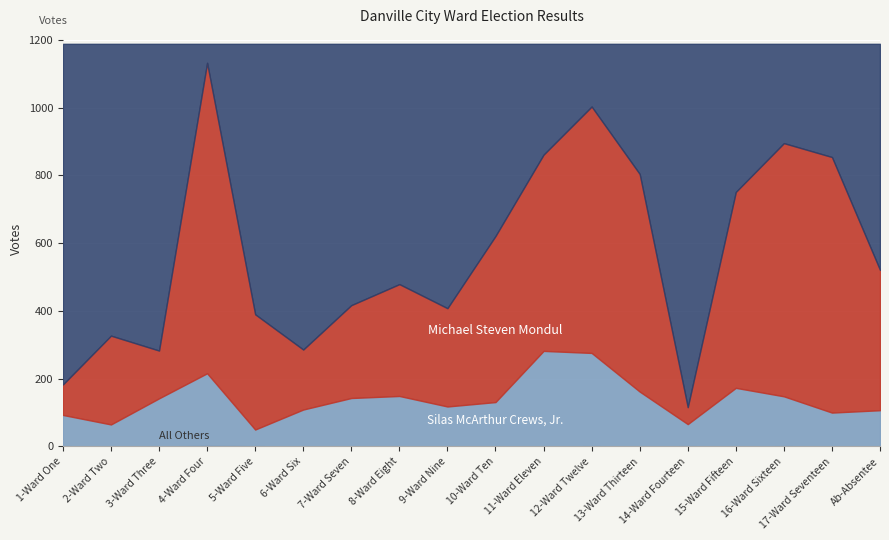

Is it true that Silas McArthur Crews, Jr. equals 36 at 14-Ward Fourteen?

False